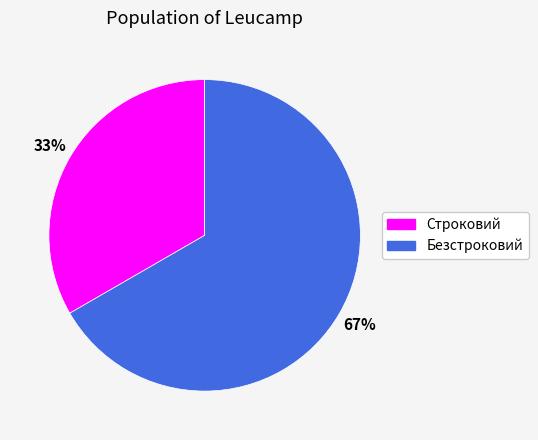

Which slice is the largest?

Безстроковий